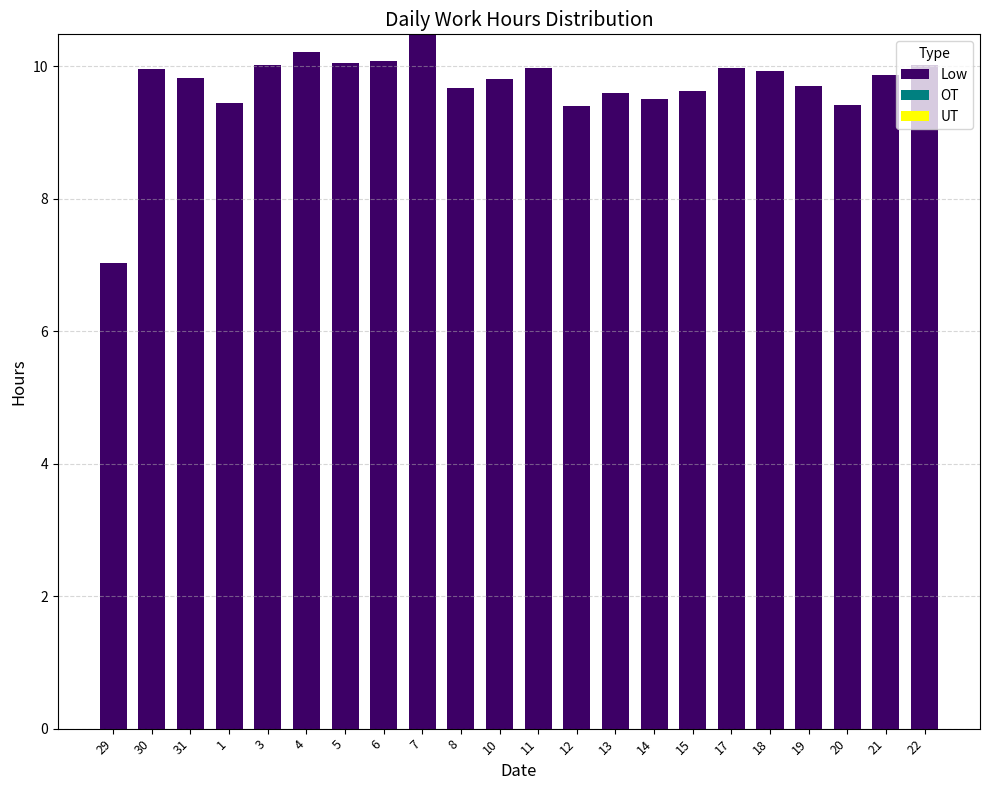

Is it true that the value at 12 is 9.4?

True